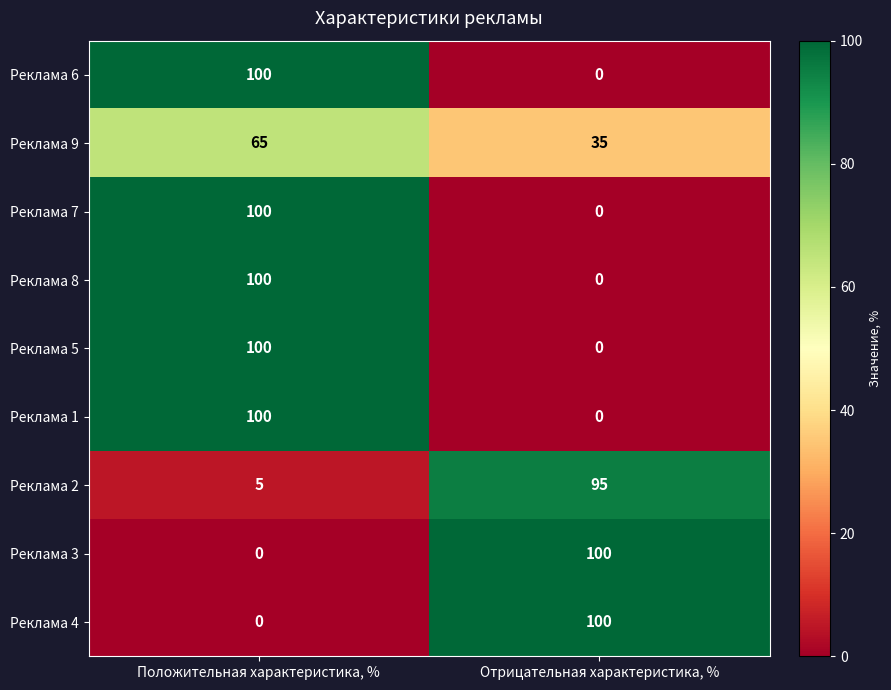

Count the number of data series in this chart.

9